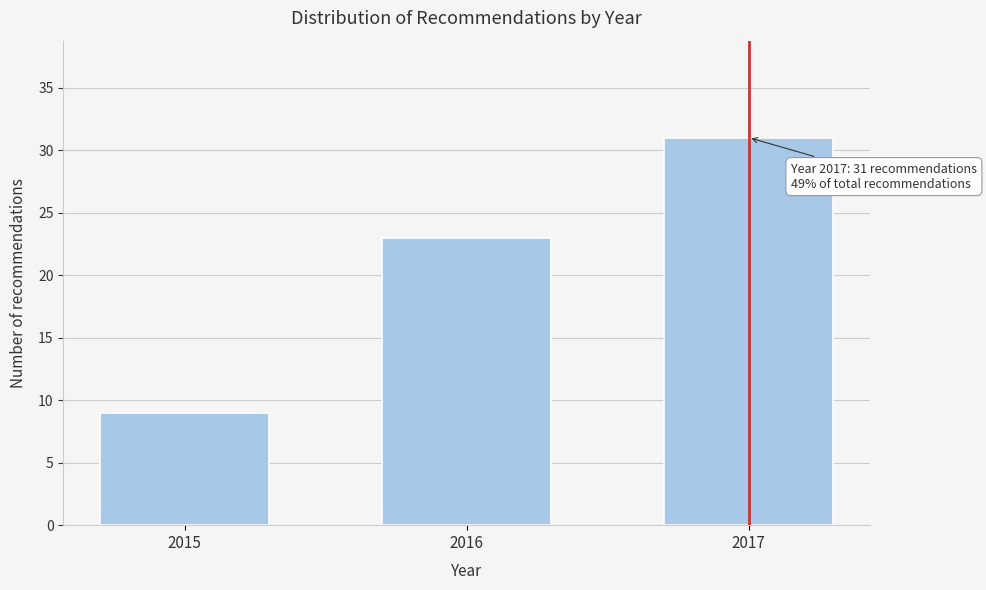

Reading left to right, what are all the values shown in this chart?

2015=9	2016=23	2017=31